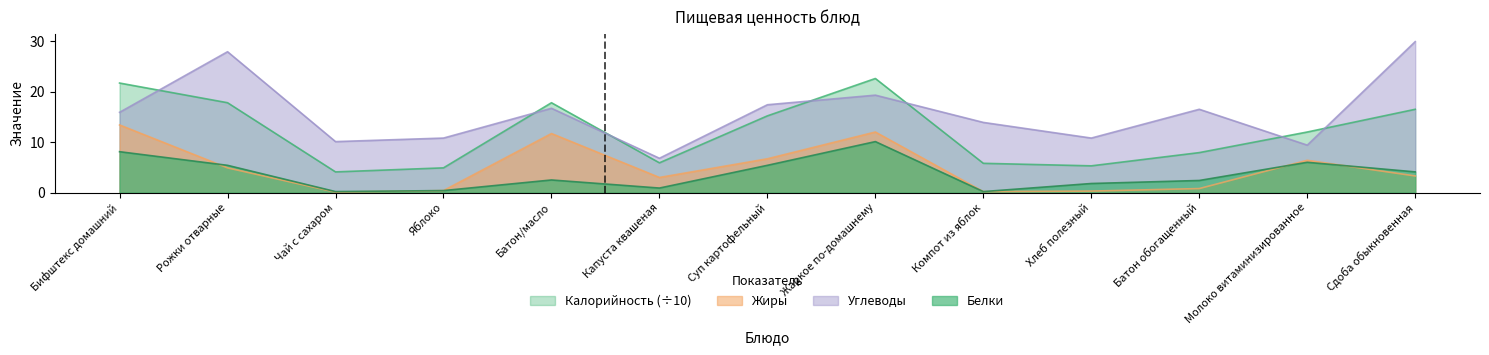

Which category has the lowest value across all series?

Чай с сахаром